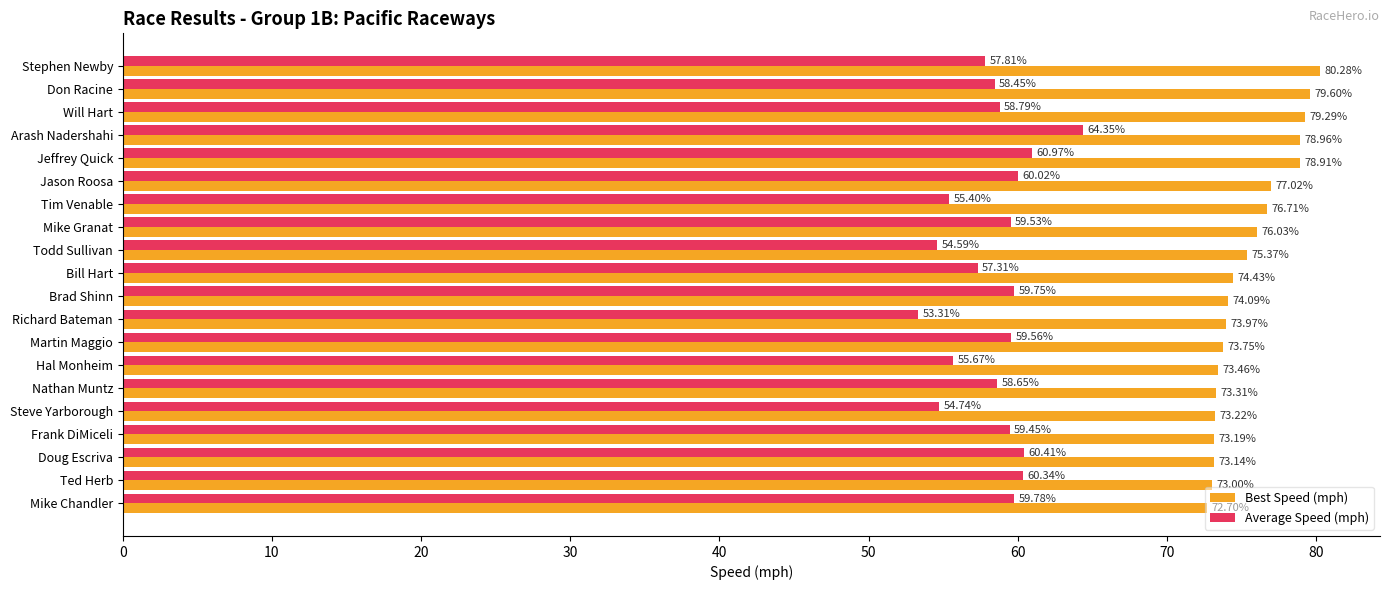

What is the difference between the second highest and minimum values in the Average Speed (mph) series?

7.7